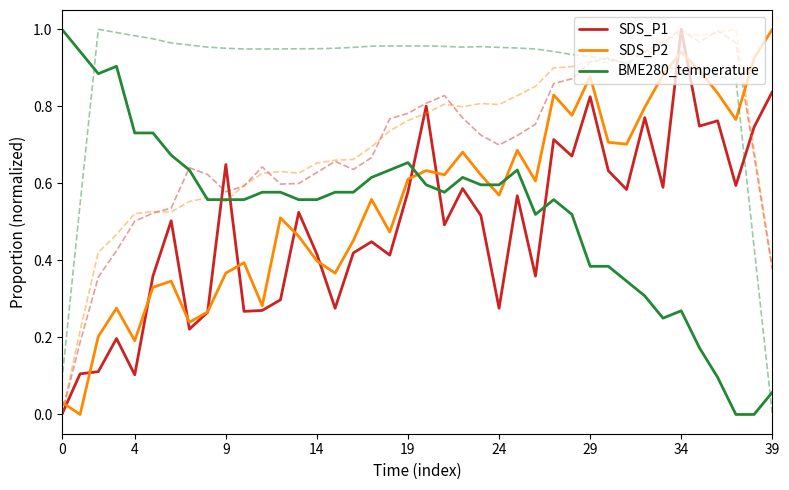

What is the difference between the maximum and minimum values in the BME280_temperature series?

1.0